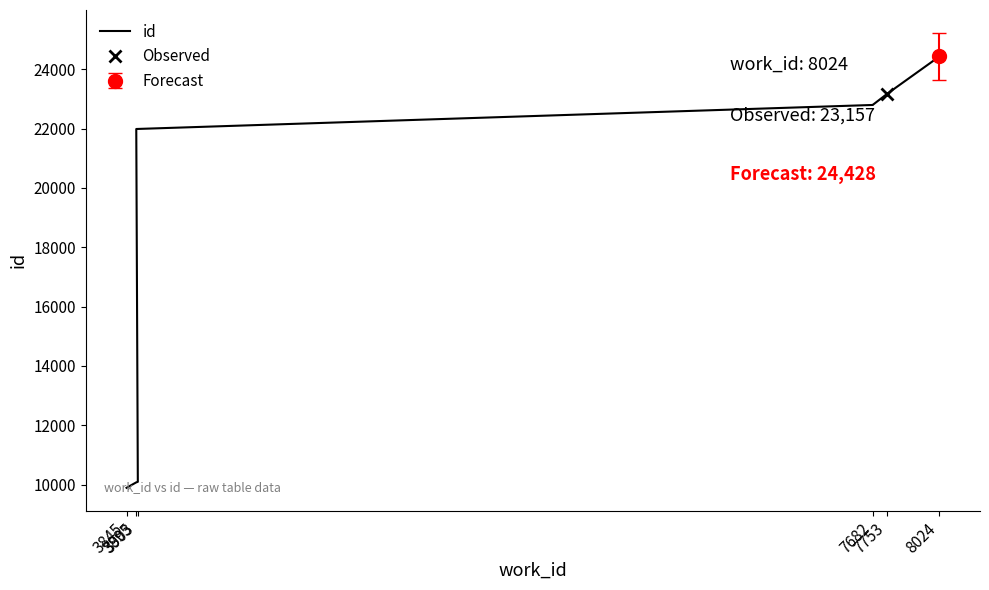

What is the sum of the values at 3895 and 3903?

32075